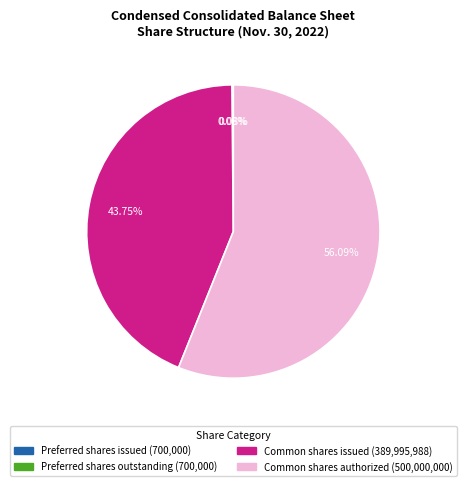

Is it true that Common shares authorized is 66% of the pie?

False